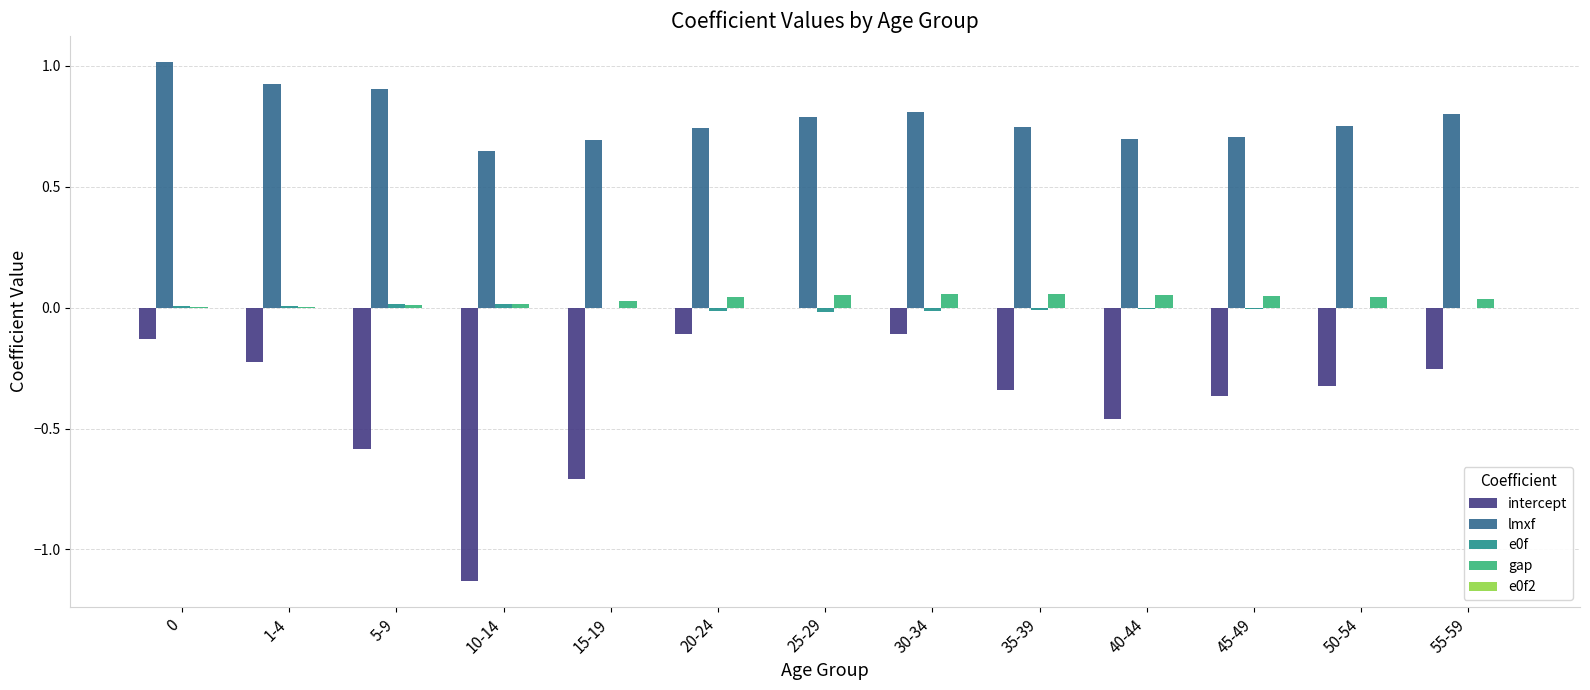

How many categories are shown in the chart?

13